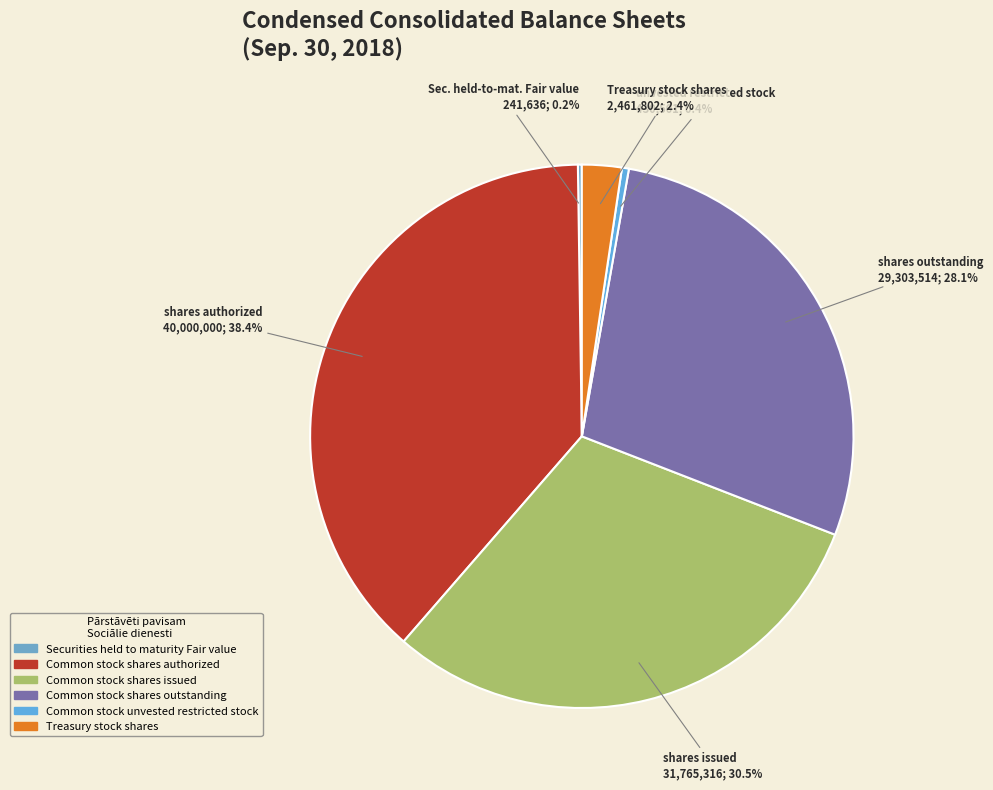

What is the smallest slice in the pie chart?

Securities held to maturity Fair value